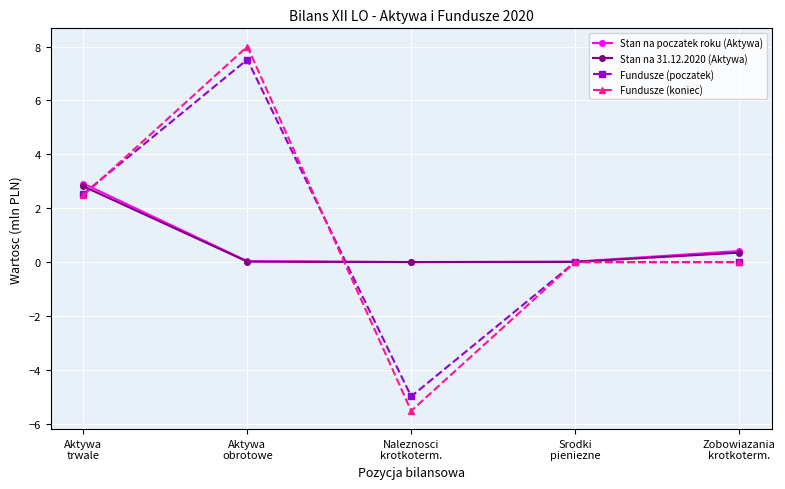

What is the difference between the highest and lowest values at Zobowiazania
krotkoterm.?

0.4